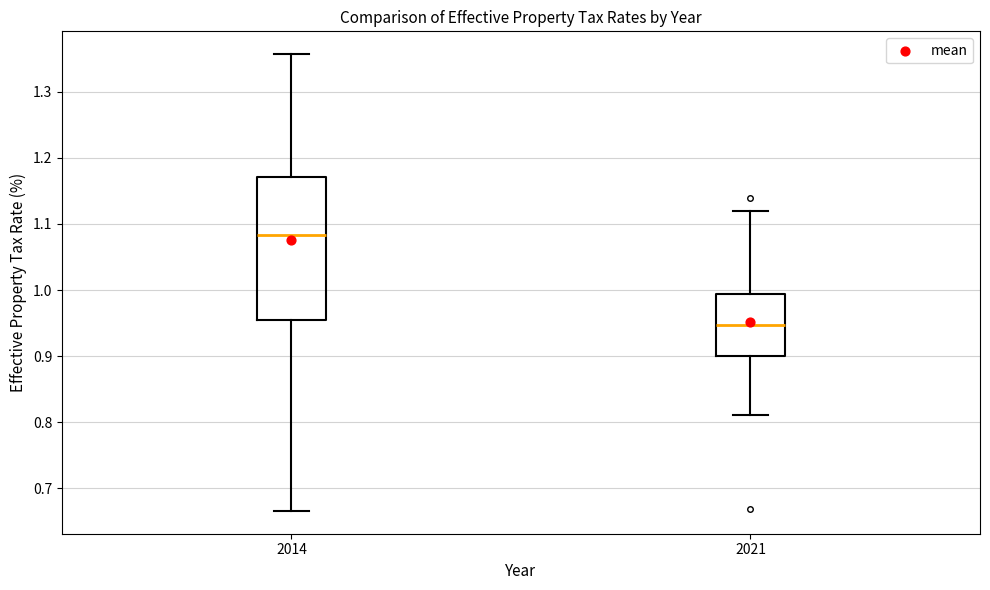

Reading left to right, read every box against the y-axis: the position of its median line, the range the box covers, and the ends of its whiskers. The values are not printed on the chart, so give them approximately, as read against the axis.

2014: median 1.08, box 0.96 to 1.17, whiskers 0.67 to 1.36
2021: median 0.95, box 0.90 to 0.99, whiskers 0.81 to 1.12